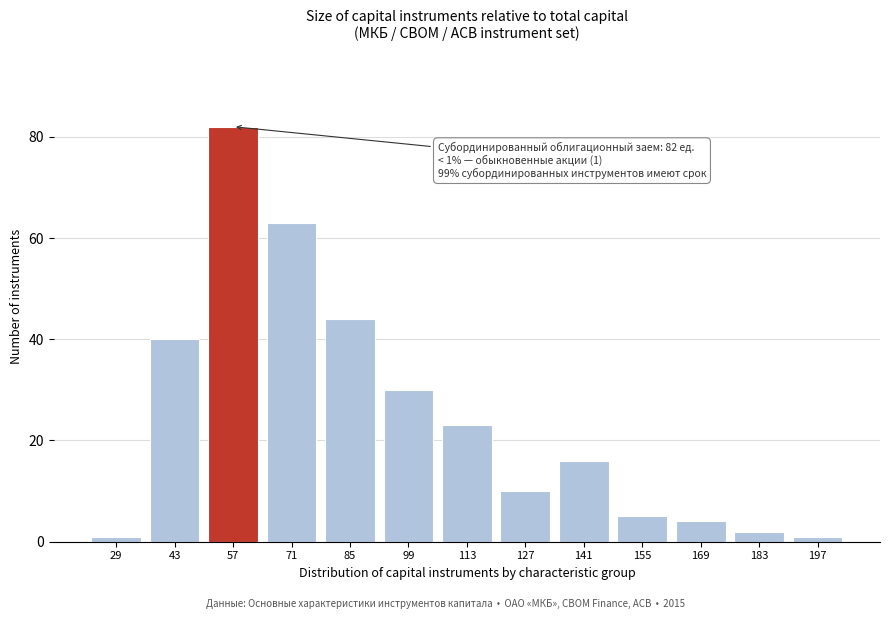

Reading left to right, list all the values displayed in this chart.

1	40	82	63	44	30	23	10	16	5	4	2	1